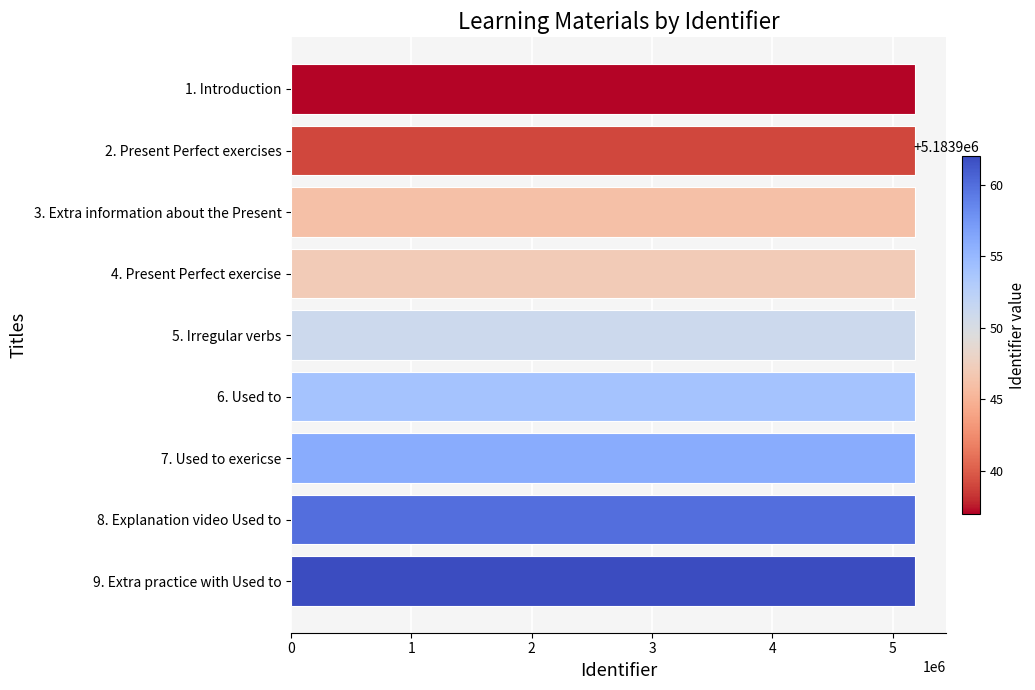

The value at 2. Present Perfect exercises is 5183939. True or false?

True